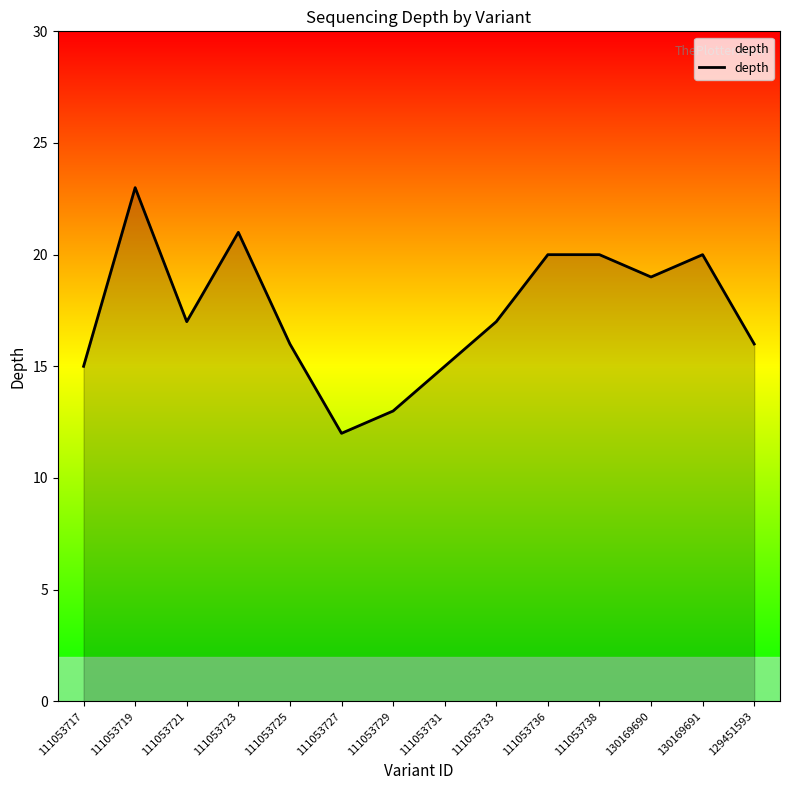

What is the difference between the values at 111053723 and 129451593?

5